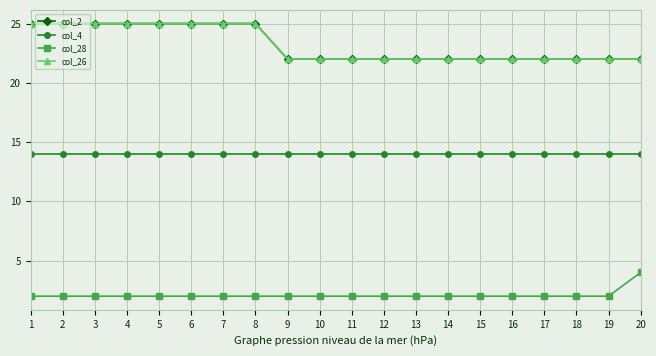

True or false: col_26 has a value of 8 at 6.

False